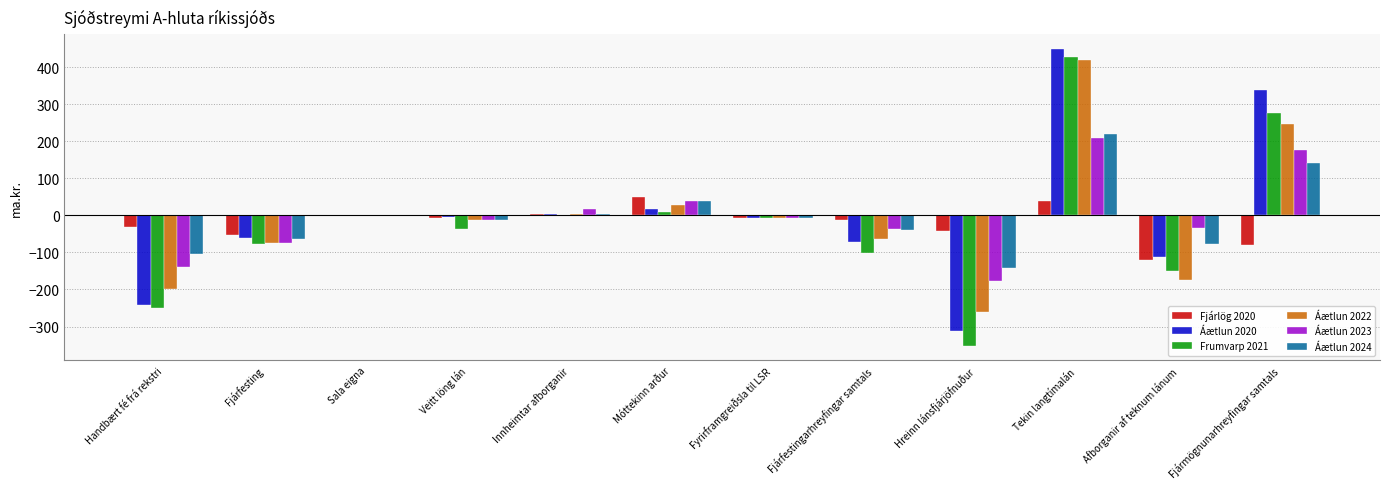

Which series changed the most between Fjárfesting and Sala eigna?

Frumvarp 2021